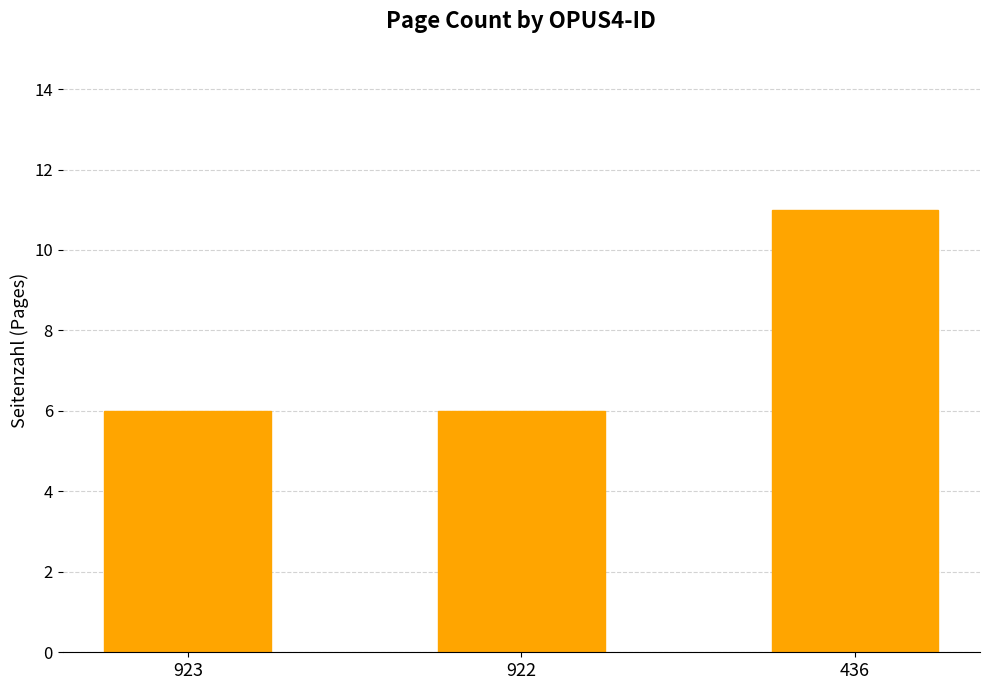

What is the sum of the values at 923 and 436?

17